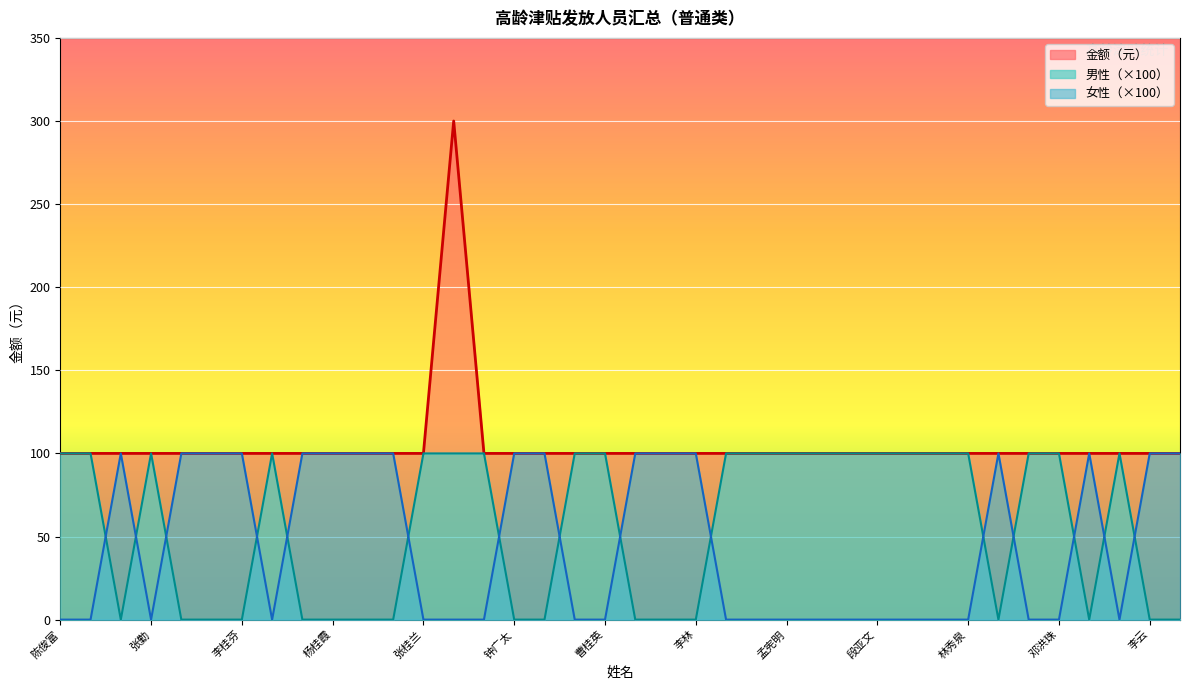

What are all the series names shown in the legend?

金额, 男性人数, 女性人数